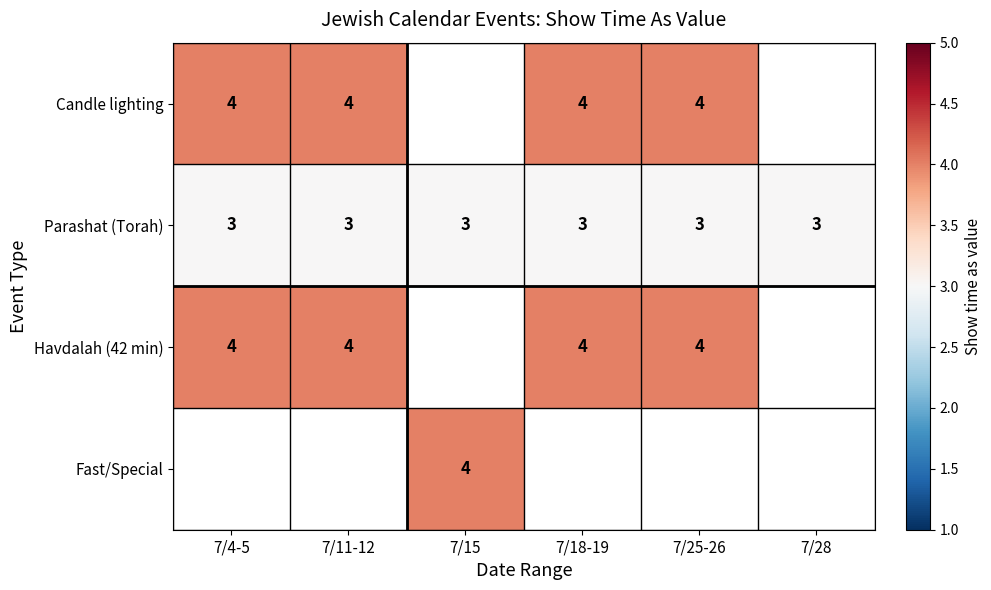

Is the value of Parashat (Torah) at 7/18-19 greater than the value of Havdalah (42 min) at 7/11-12?

No